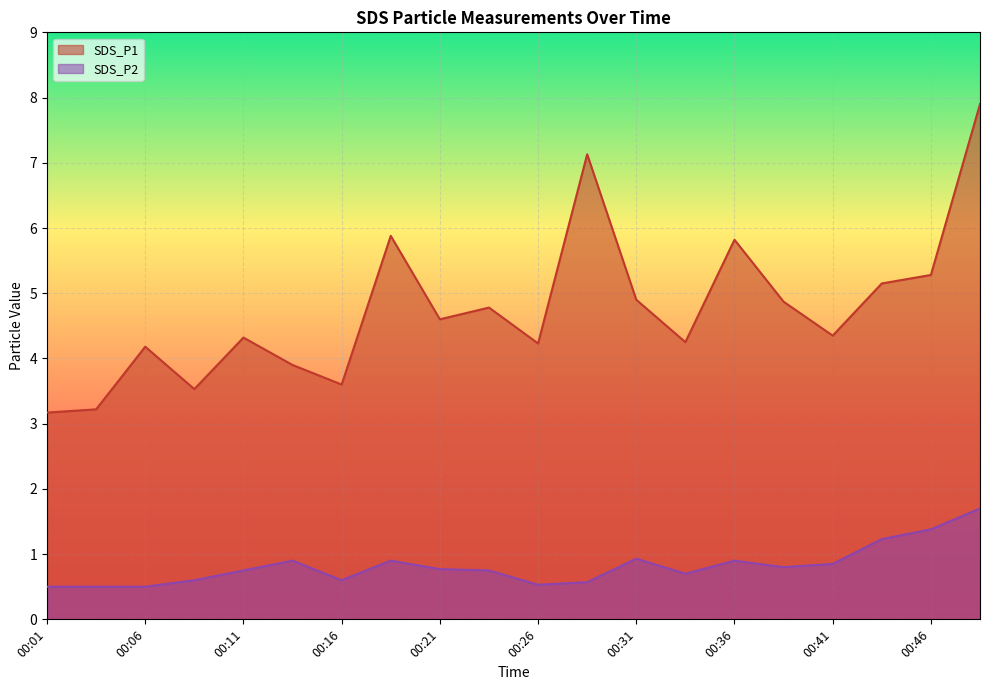

What is the average value of the SDS_P2 series?

0.8